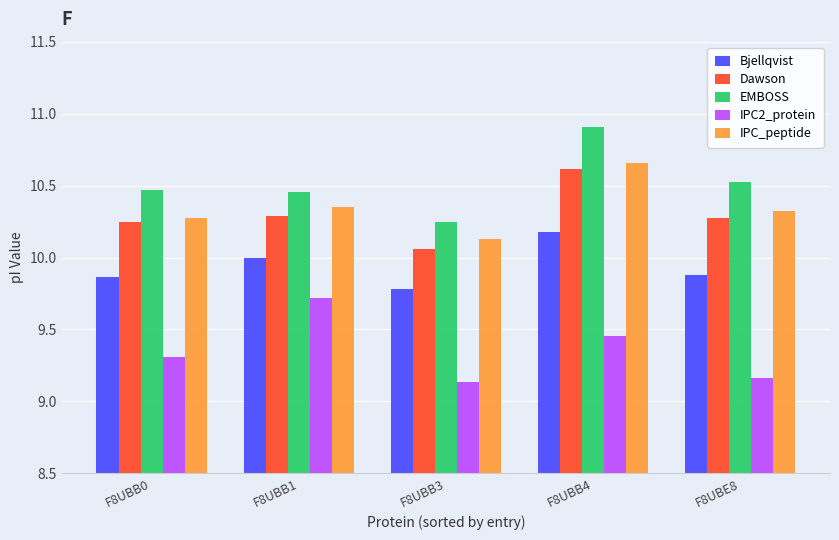

What is the spread (max minus min) of values at F8UBB1?

0.7